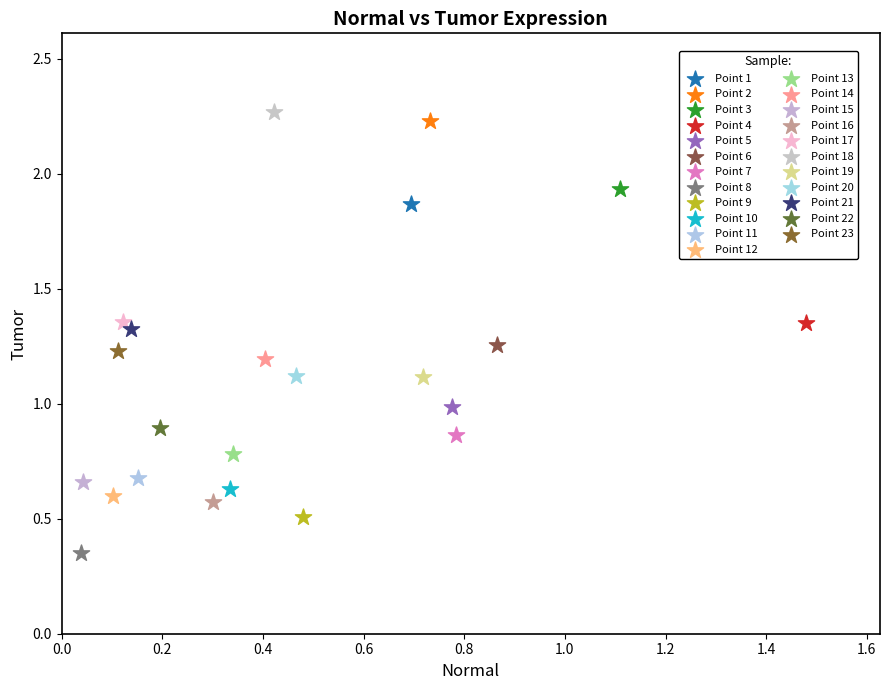

What are all the series names shown in the legend?

Point 1, Point 2, Point 3, Point 4, Point 5, Point 6, Point 7, Point 8, Point 9, Point 10, Point 11, Point 12, Point 13, Point 14, Point 15, Point 16, Point 17, Point 18, Point 19, Point 20, Point 21, Point 22, Point 23